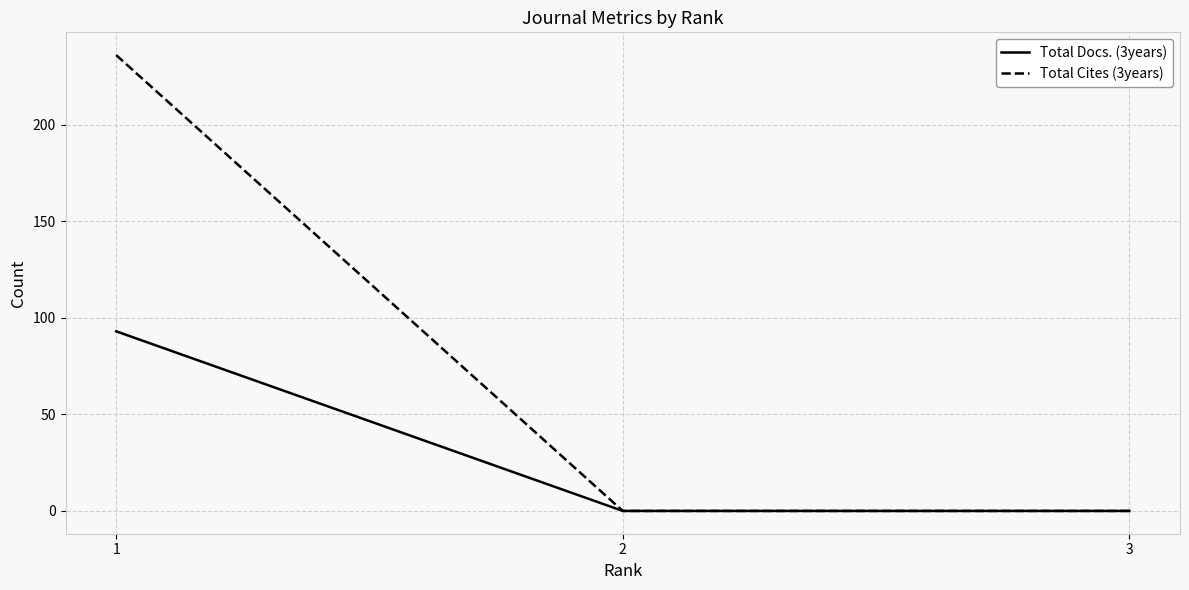

Which series has the largest total across all categories?

Total Cites (3years)